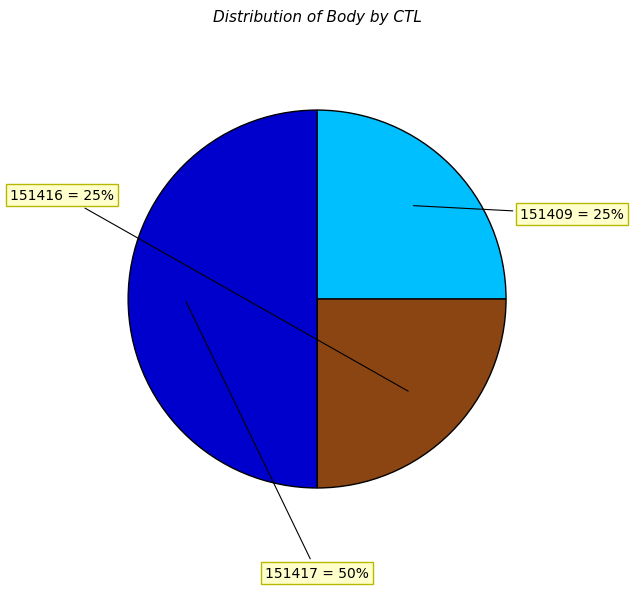

Is 151409 the majority of the pie?

No